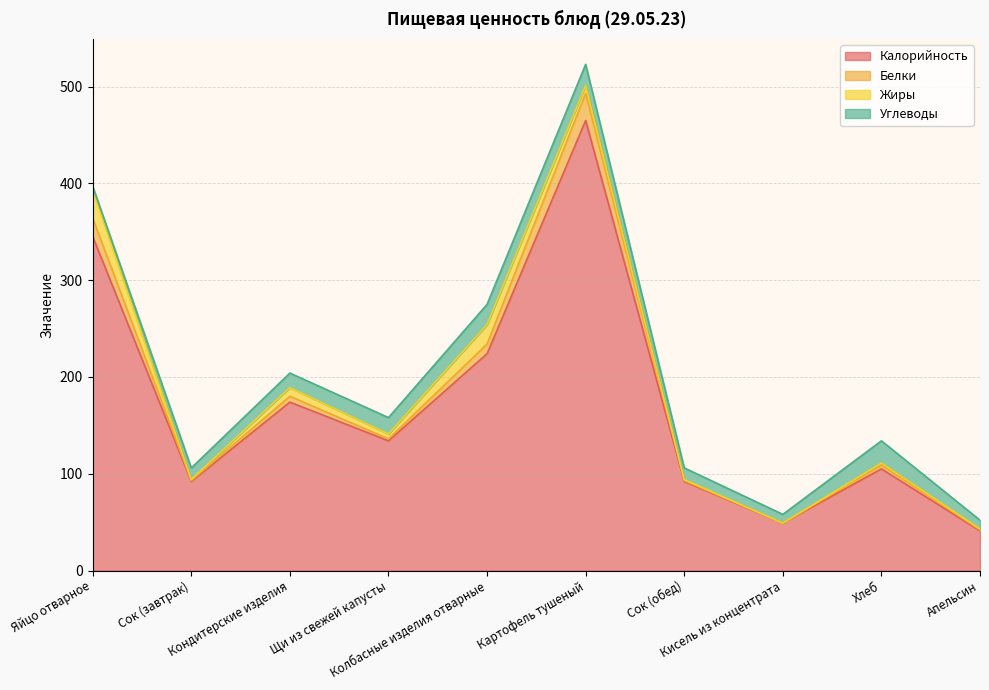

At which category does Калорийность reach its first local valley?

Сок (завтрак)